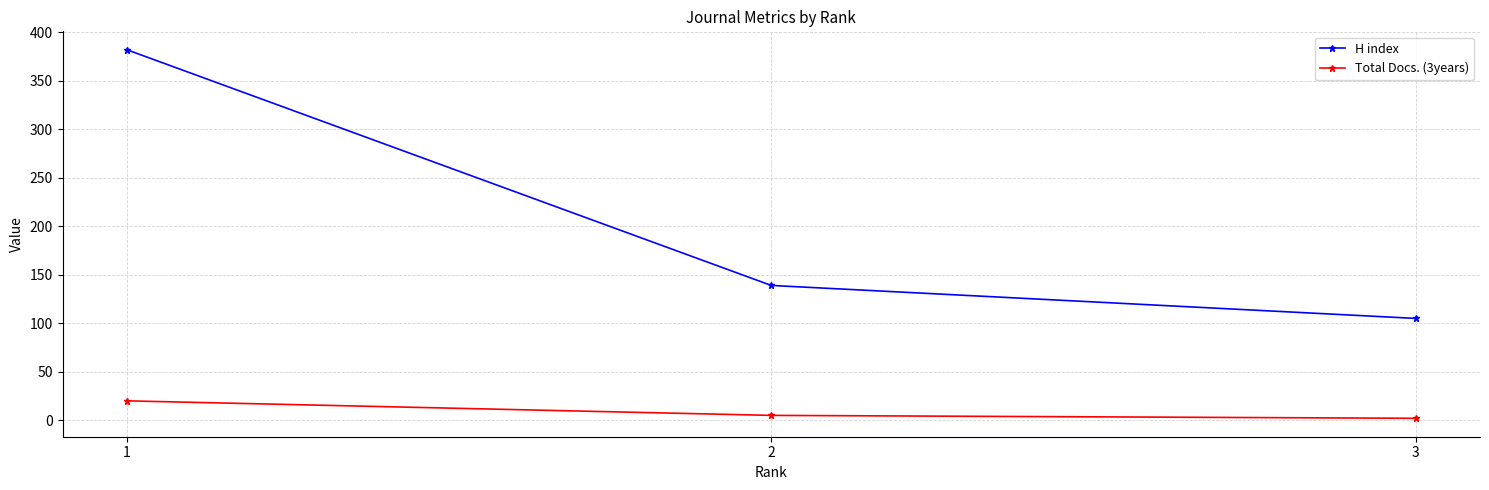

Is this an area chart (filled region under the line)?

No